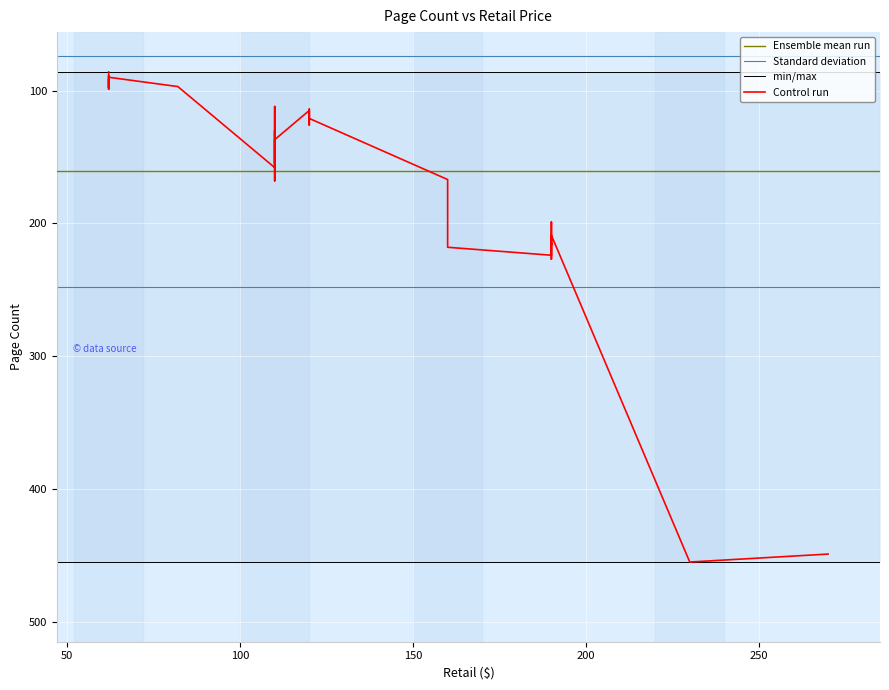

Where is the first local maximum?

6